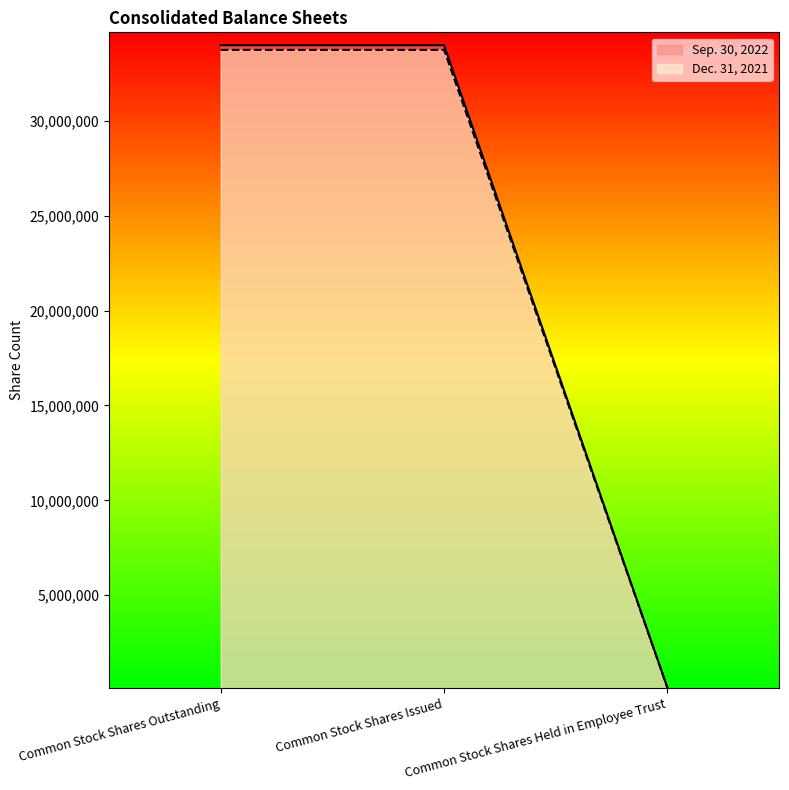

At which category is the sum across all series the highest?

Common Stock Shares Outstanding